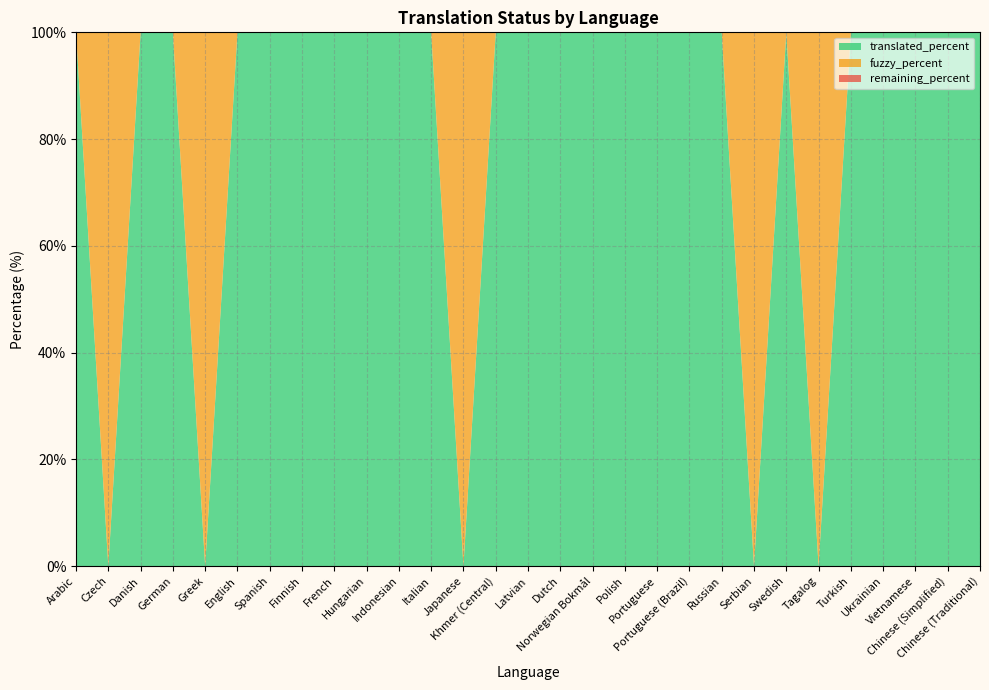

What is the maximum value for translated_percent?

100